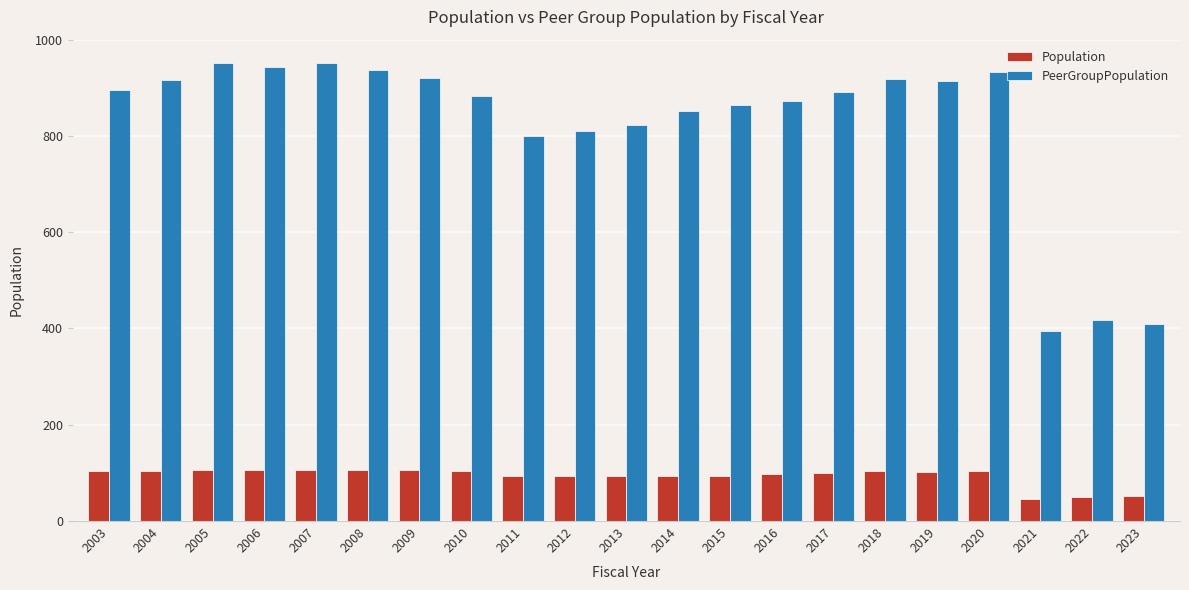

What is the difference between the highest and lowest values at 2018?

814